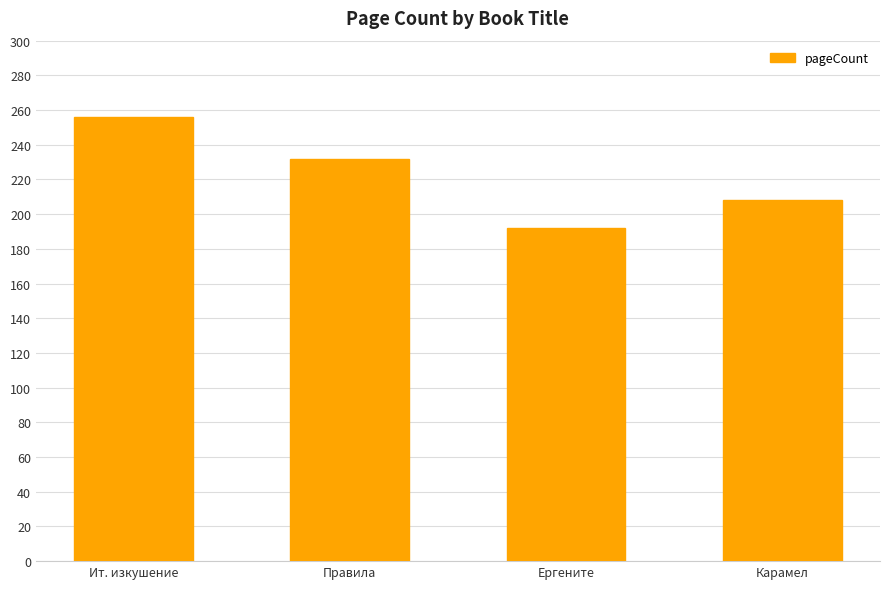

Rank the categories by value from lowest to highest.

Ергените, Карамел, Правила, Ит. изкушение